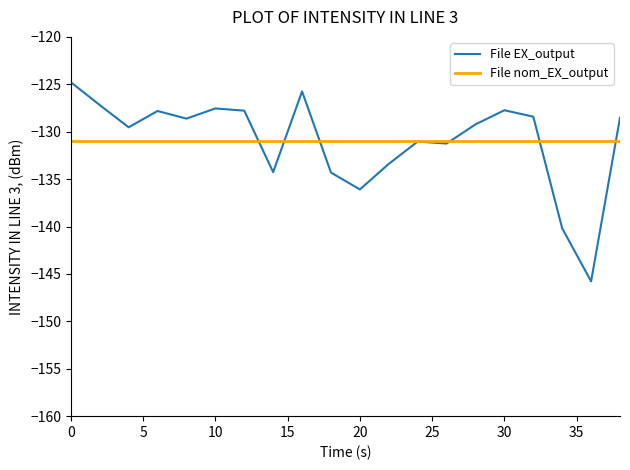

Which series has the largest range (max minus min)?

File EX_output